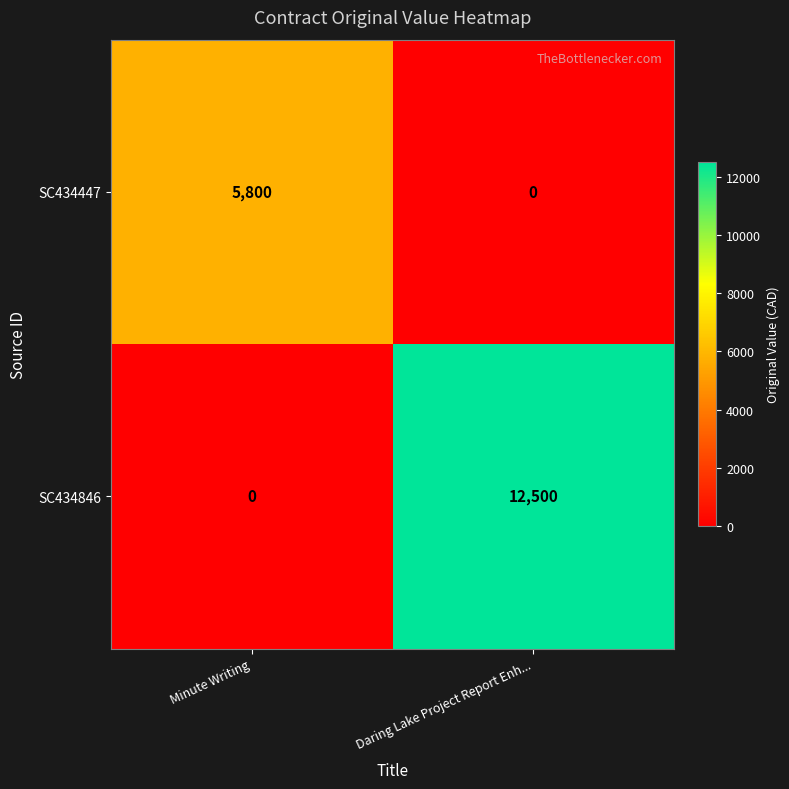

What is the spread (max minus min) of values at Minute Writing?

5800